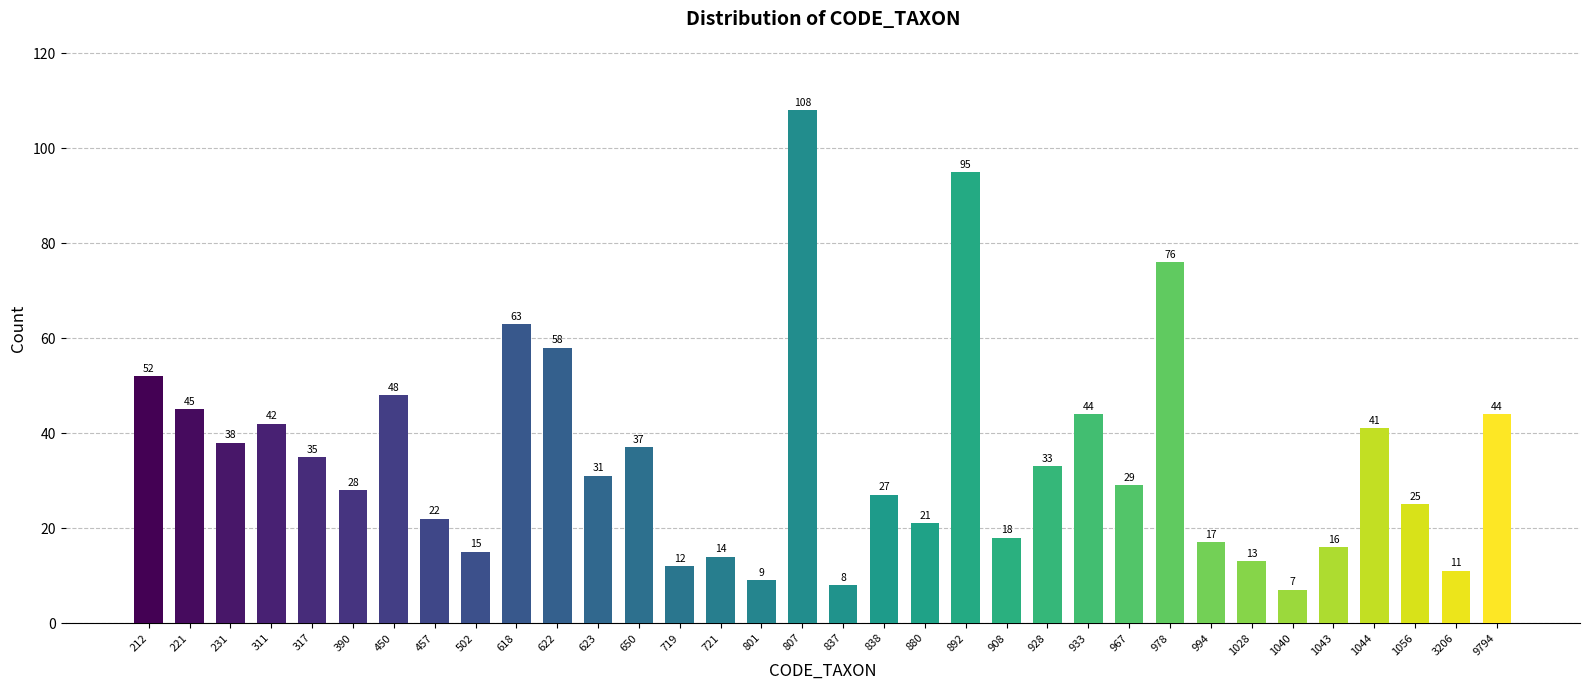

Reading left to right, extract all data points from this chart.

52	45	38	42	35	28	48	22	15	63	58	31	37	12	14	9	108	8	27	21	95	18	33	44	29	76	17	13	7	16	41	25	11	44